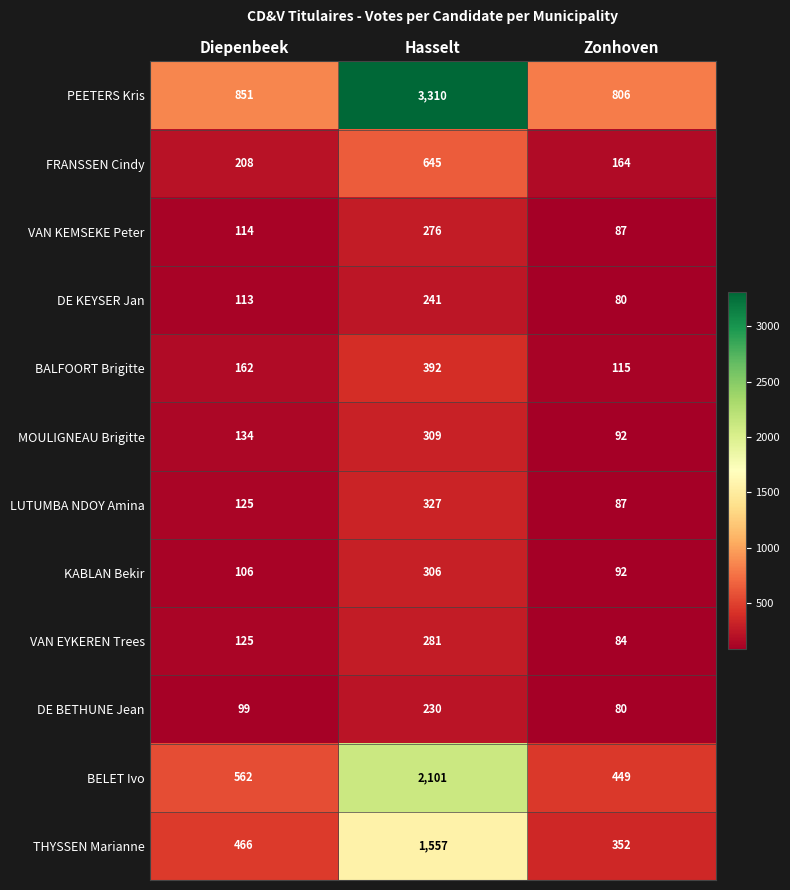

What is the difference between the maximum and minimum values in the DE KEYSER Jan series?

161